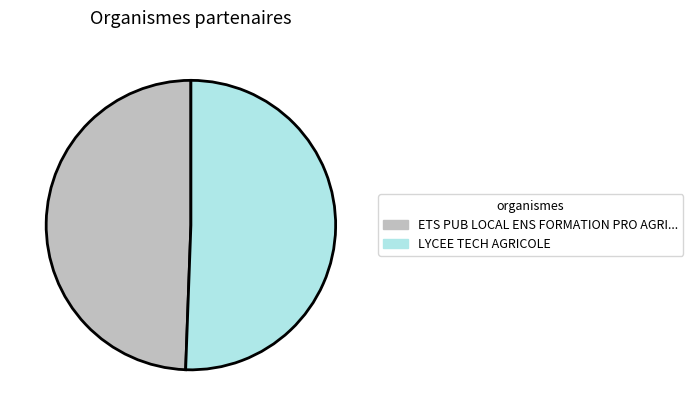

Which has a higher value, ETS PUB LOCAL ENS FORMATION PRO AGRI... or LYCEE TECH AGRICOLE?

LYCEE TECH AGRICOLE